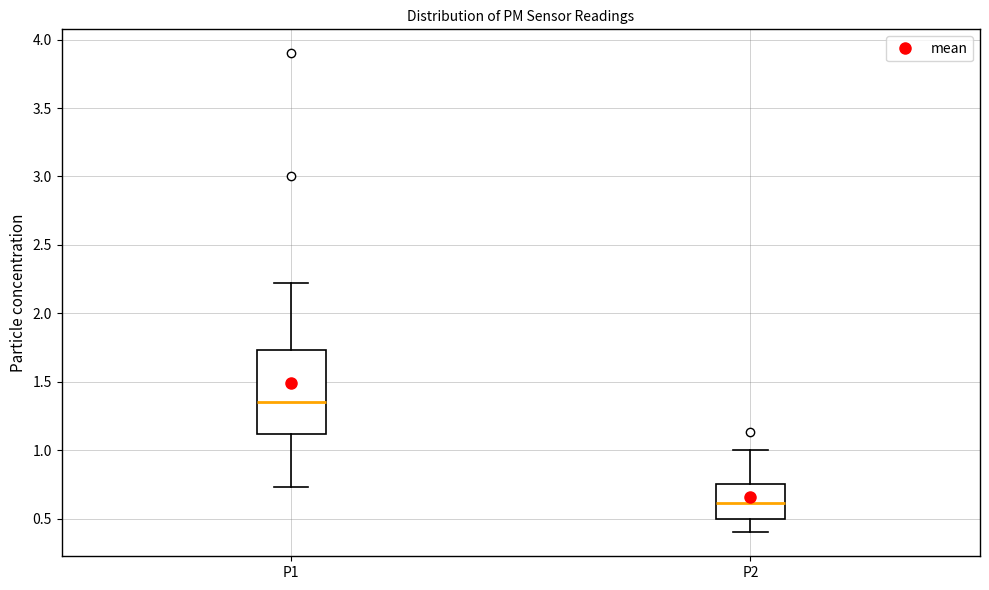

Which box's median line is the lowest?

P2